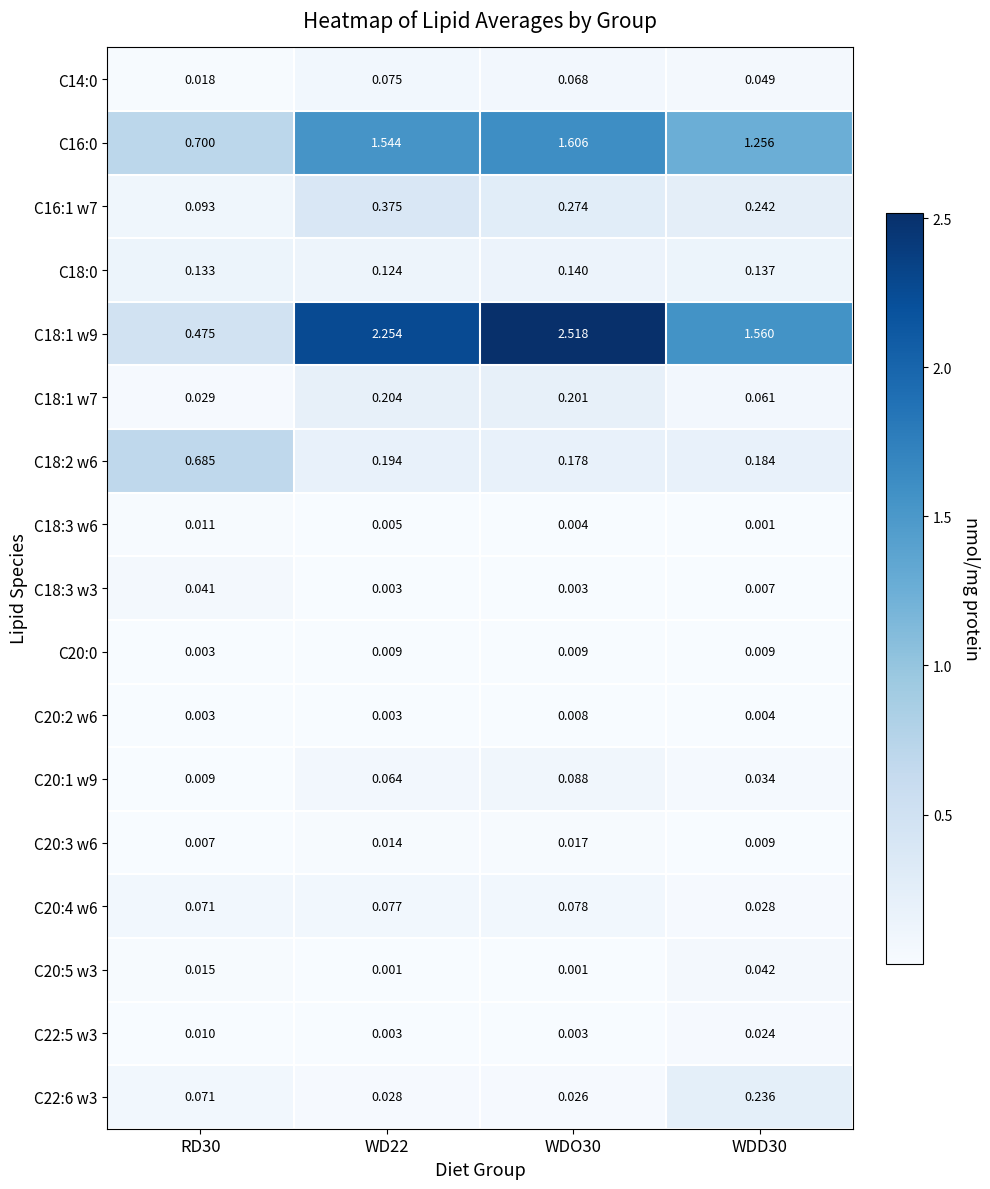

At which category is the sum across all series the highest?

WDO30